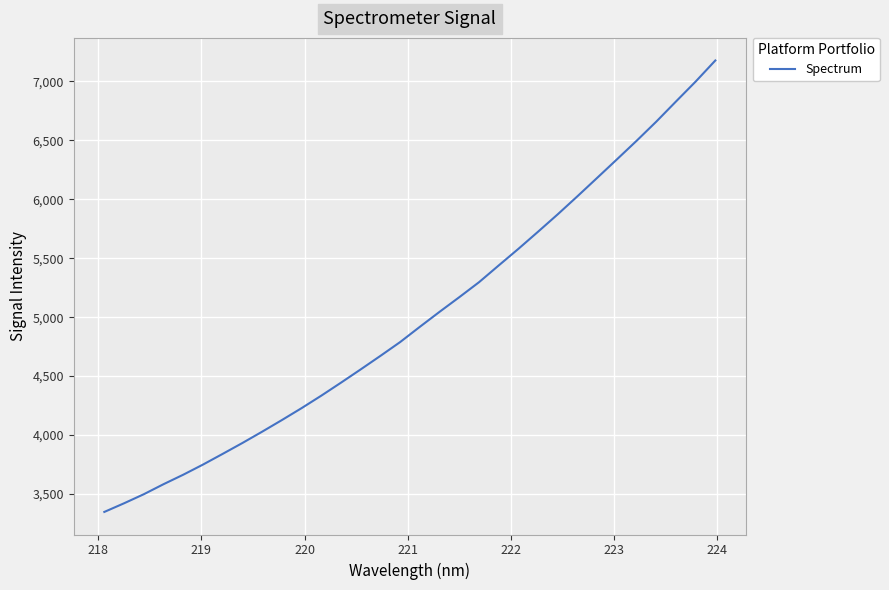

How many lines are shown in the chart?

1